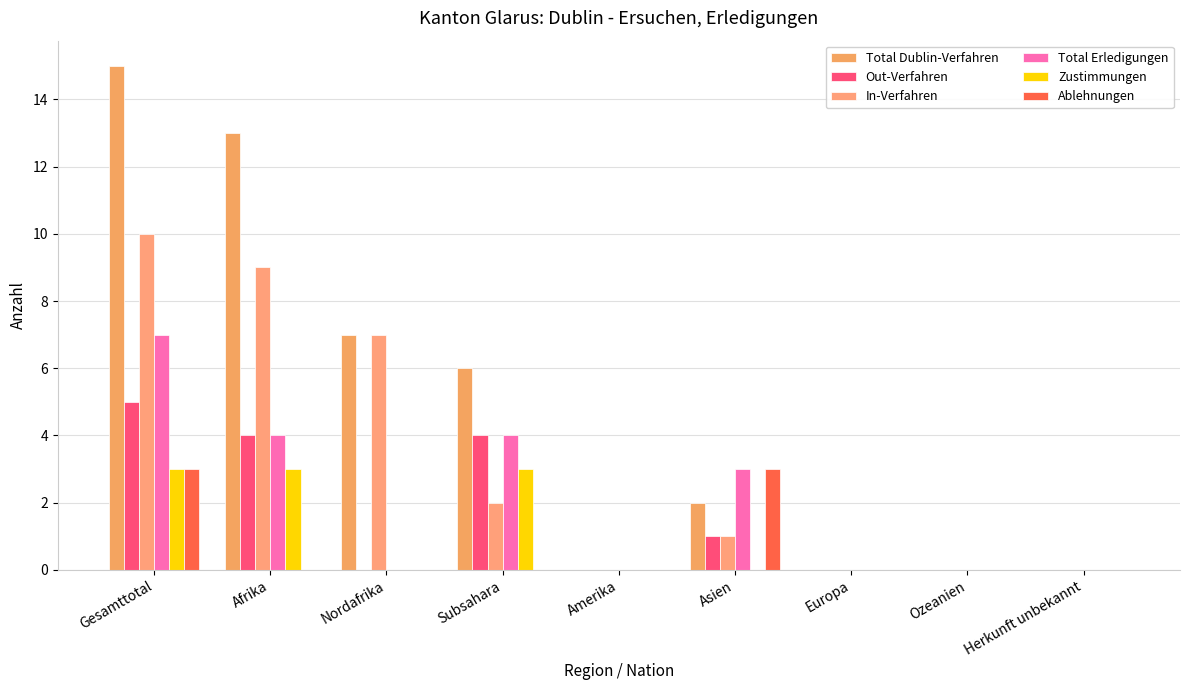

What is the sum of all Out-Verfahren values?

14